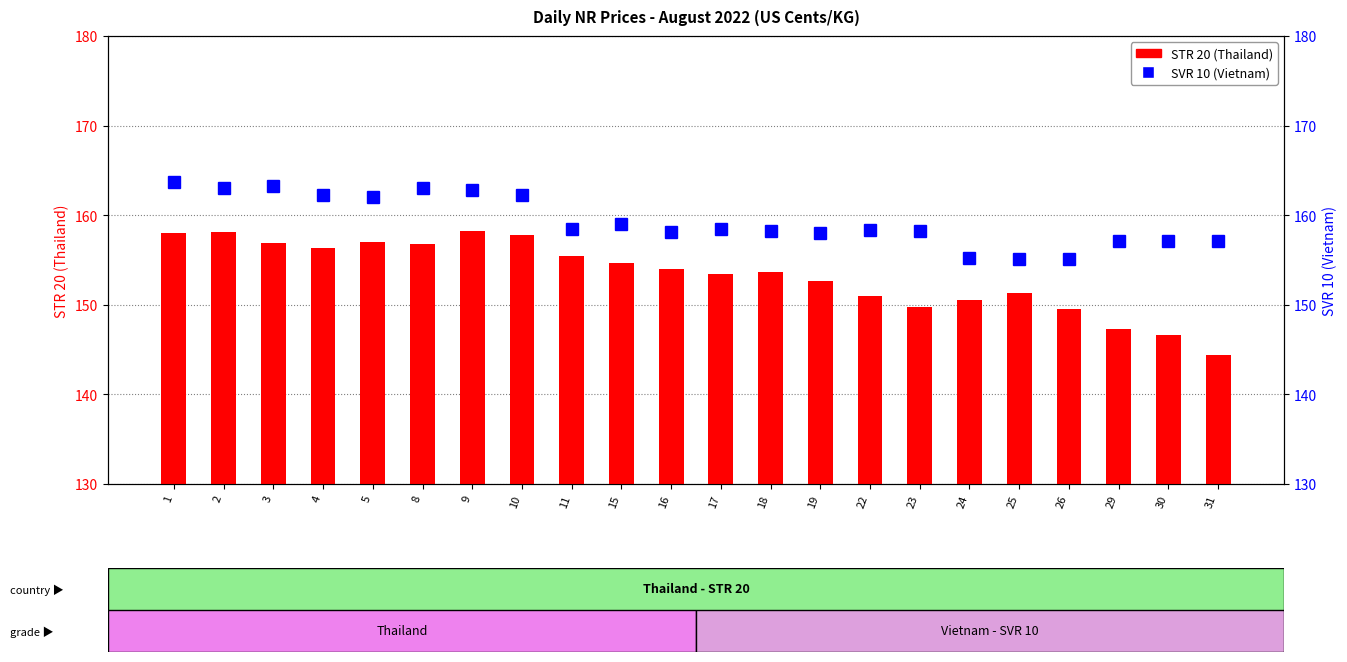

Is it true that STR 20 (Thailand) equals 105.2 at 4?

False